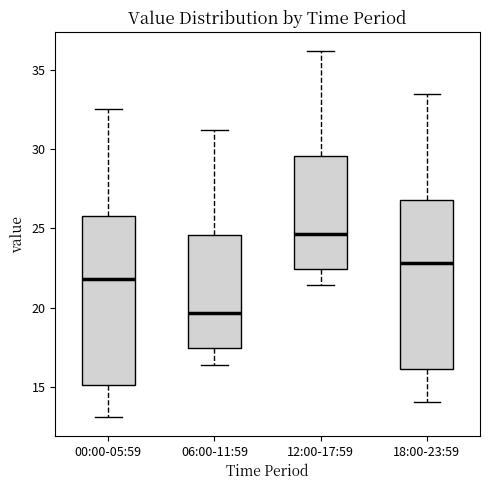

Which box has the lowest median line?

06:00-11:59